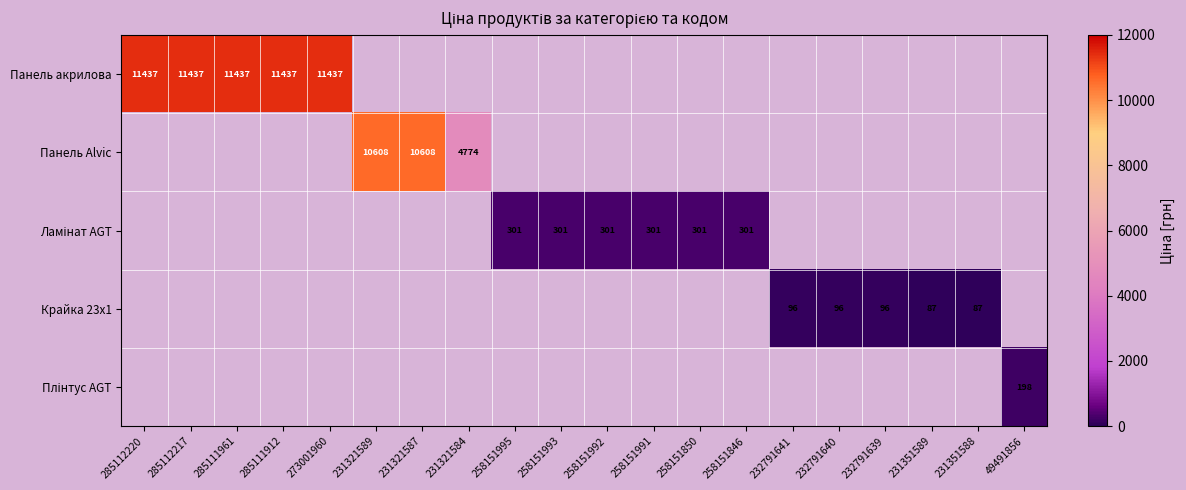

Is it true that Плінтус AGT equals 0.0 at 258151993?

True